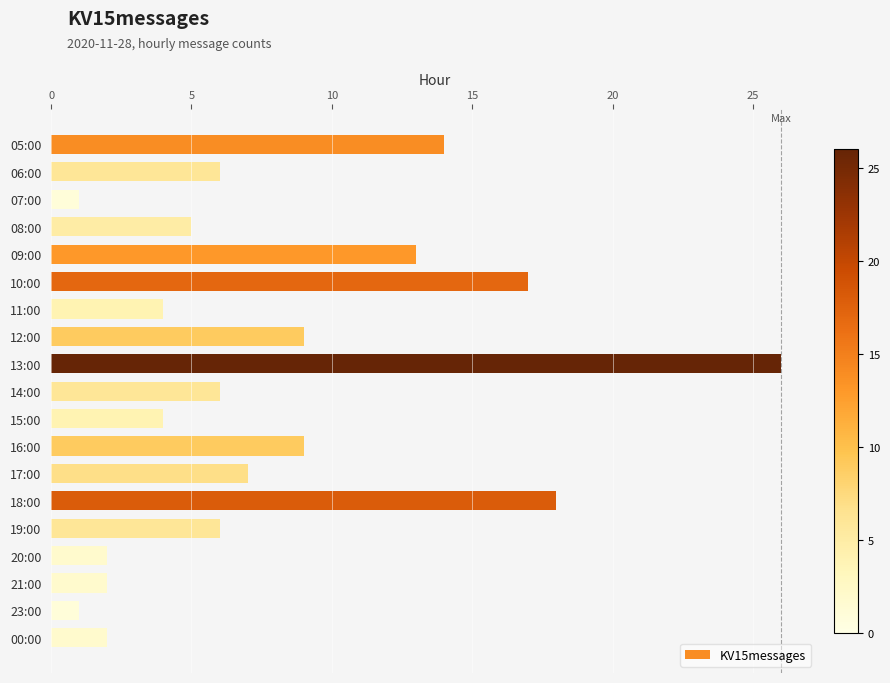

What is the change in value from 06:00 to 07:00?

-5